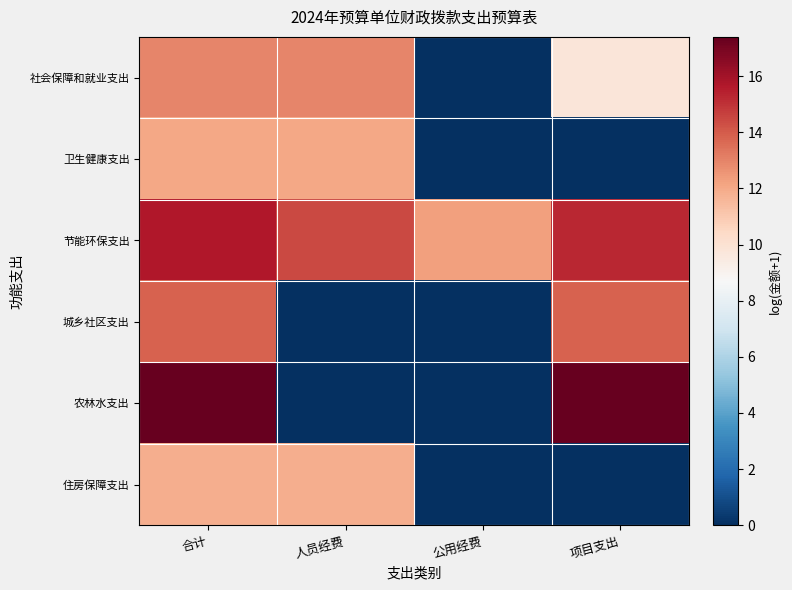

Which series has the widest spread of values?

农林水支出